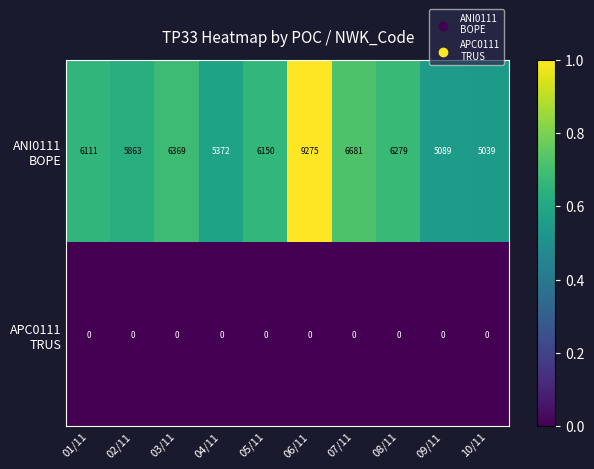

What is the total value across all series at 05/11?

6150